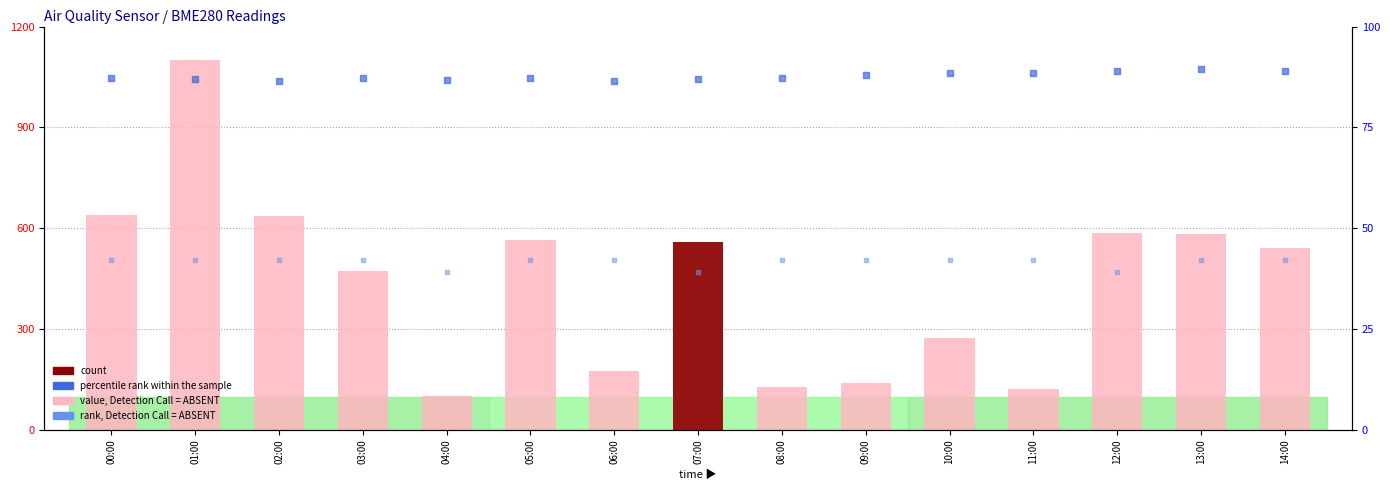

At which category is the sum across all series the highest?

01:00